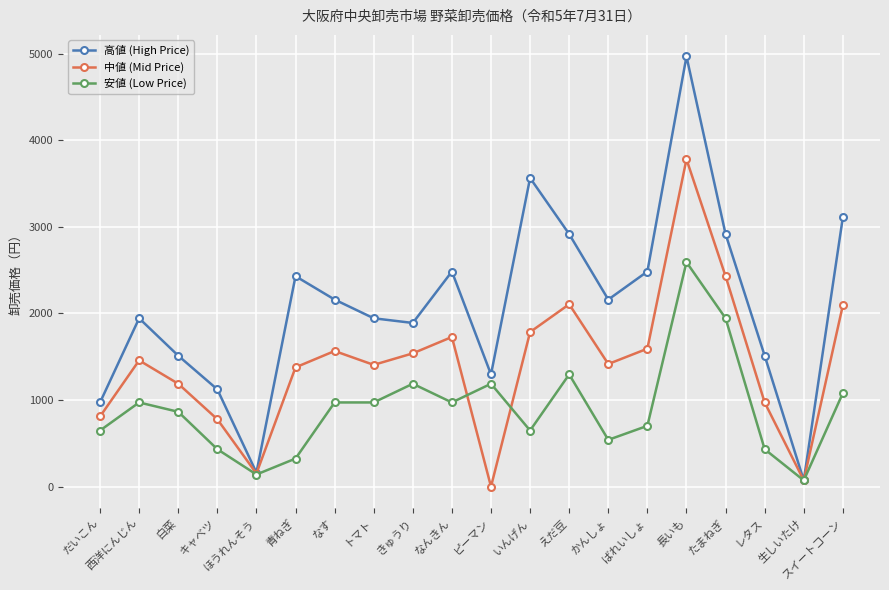

What position from the right is トマト?

13